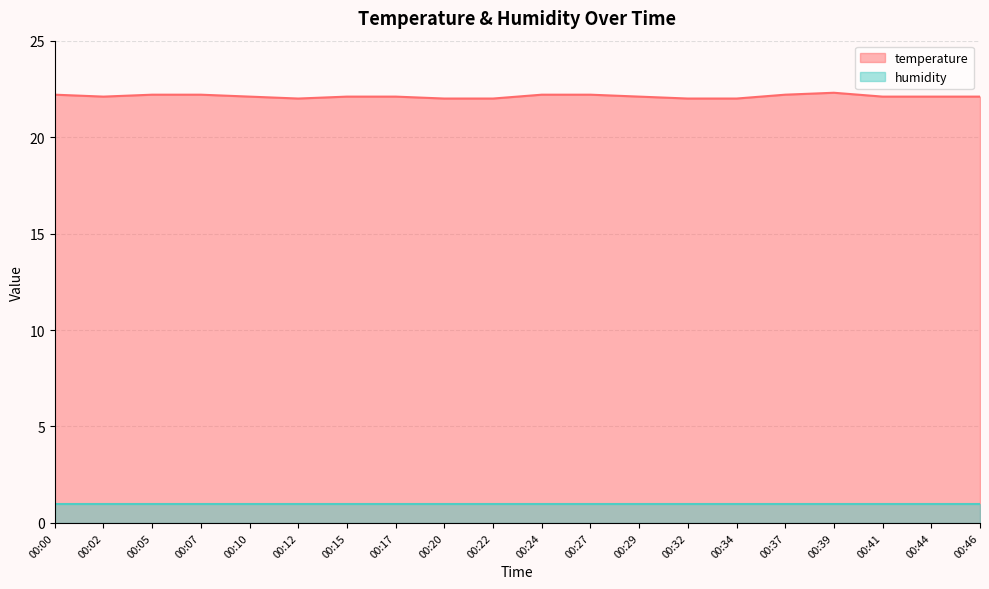

How many categories are shown in the chart?

20